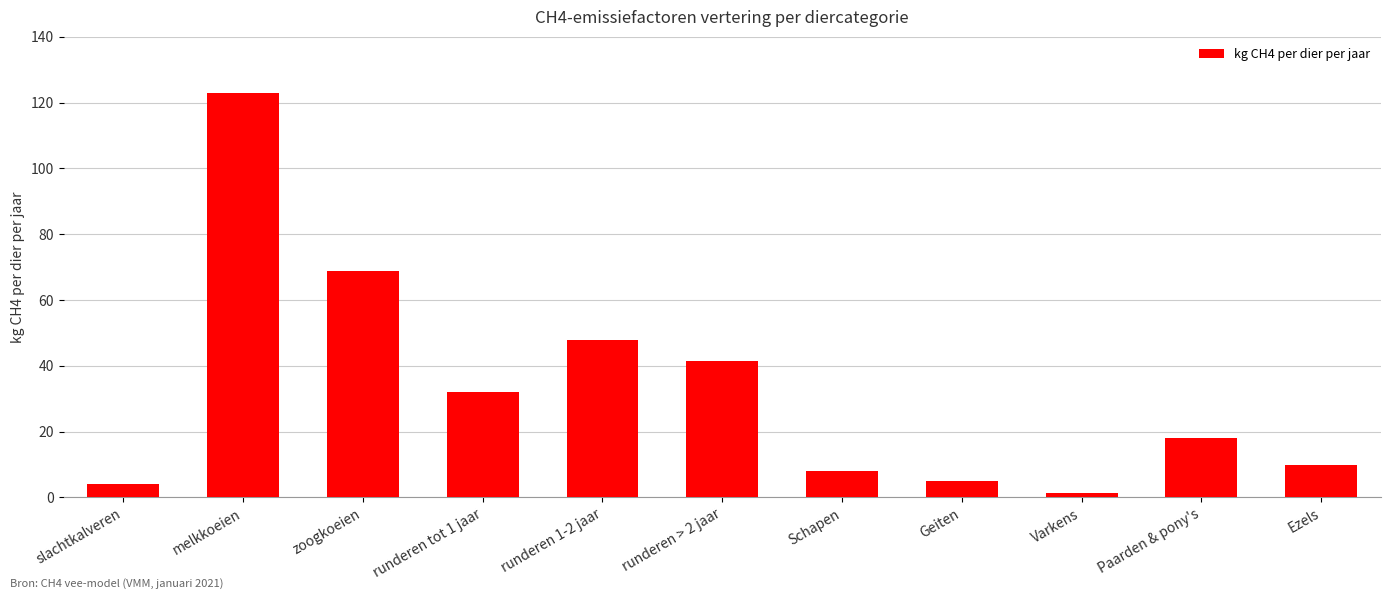

Reading right to left, extract all data points from this chart.

Ezels=10.0	Paarden & pony's=18.0	Varkens=1.5	Geiten=5.0	Schapen=8.0	runderen > 2 jaar=41.4	runderen 1-2 jaar=47.8	runderen tot 1 jaar=31.9	zoogkoeien=68.9	melkkoeien=122.8	slachtkalveren=4.1